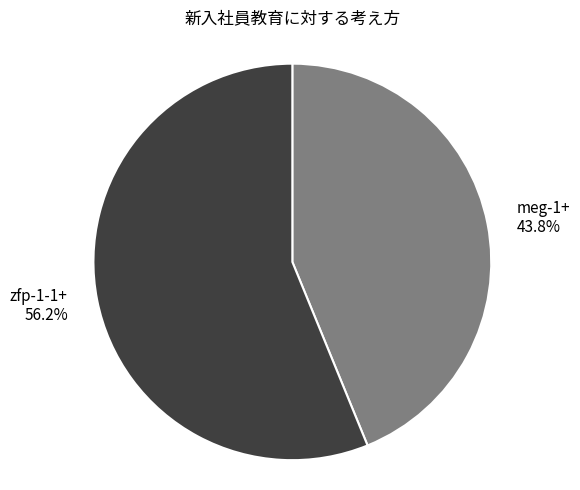

Which category has the biggest portion of the pie?

zfp-1-1+